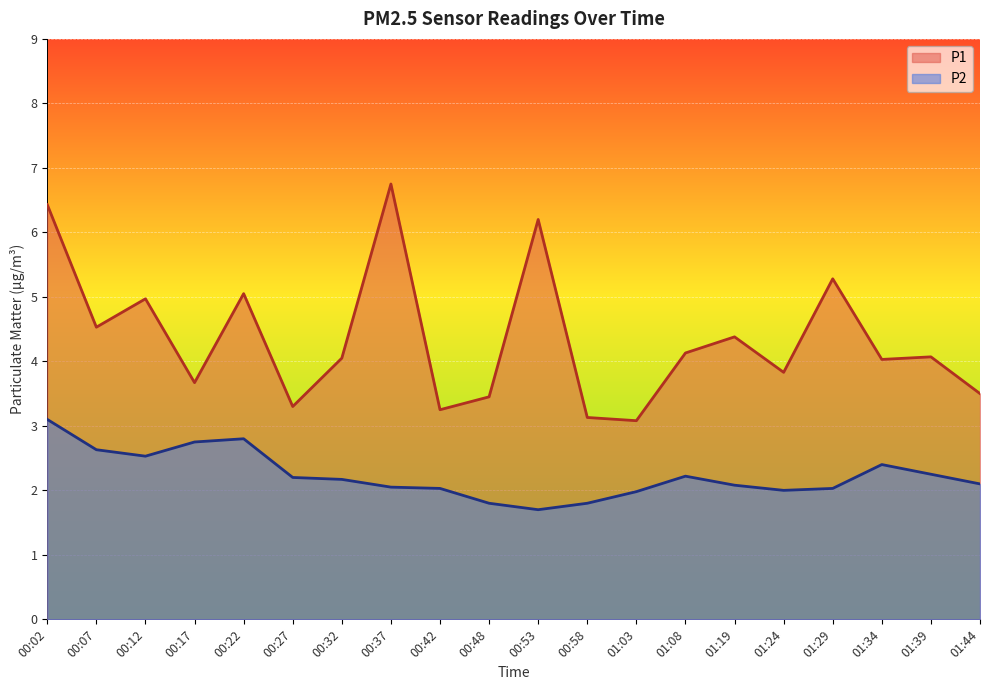

How many lines are shown in the chart?

2